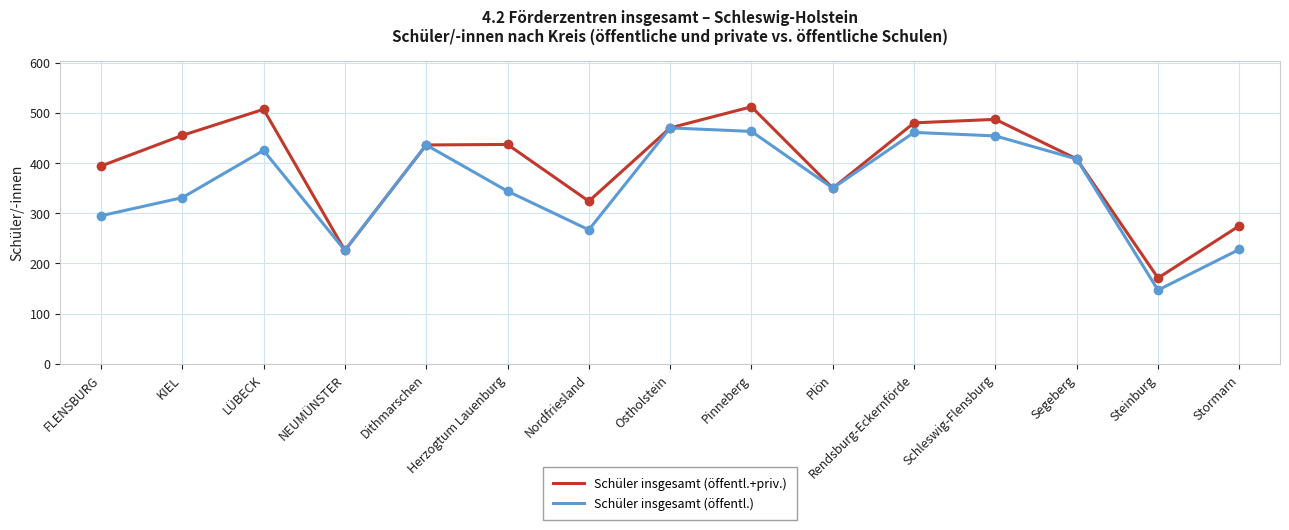

What is the difference between the highest and lowest values at LÜBECK?

82